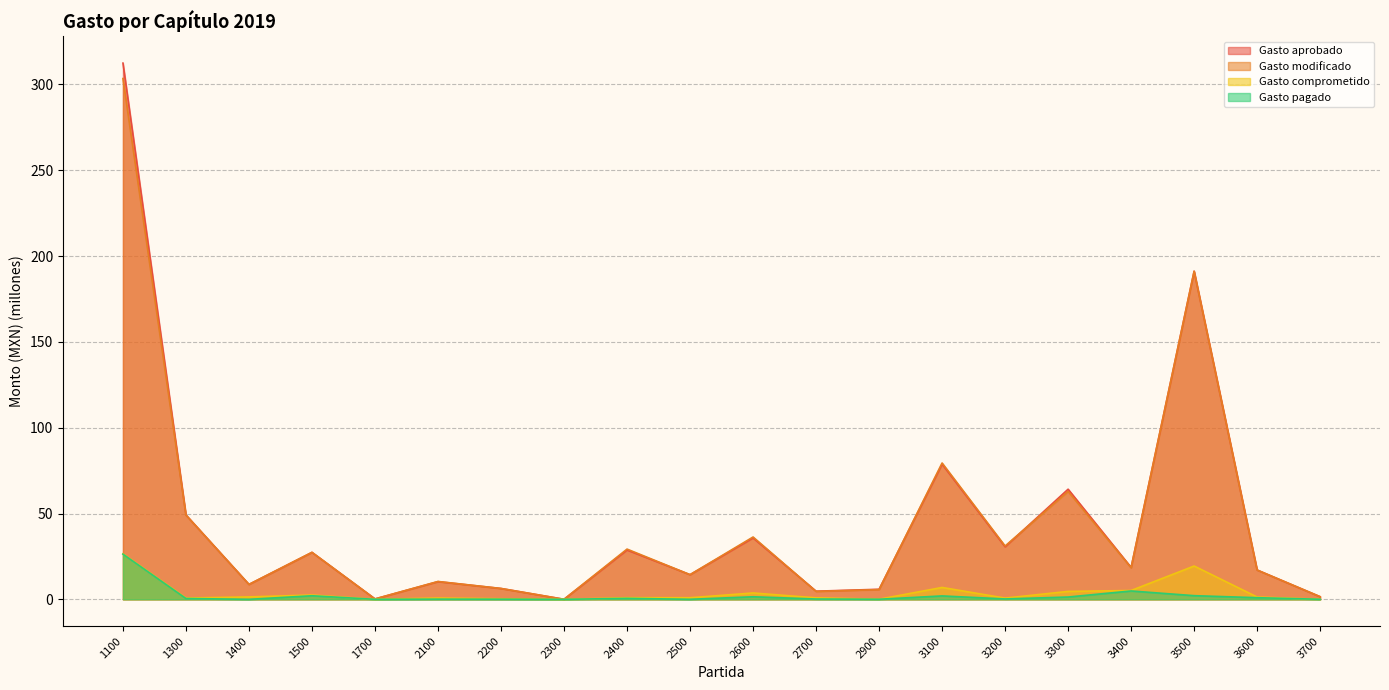

How many distinct data groups are displayed?

4